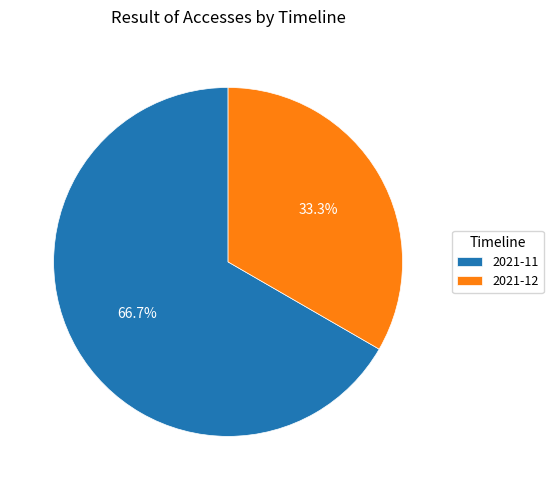

Which category has the smallest portion of the pie?

2021-12